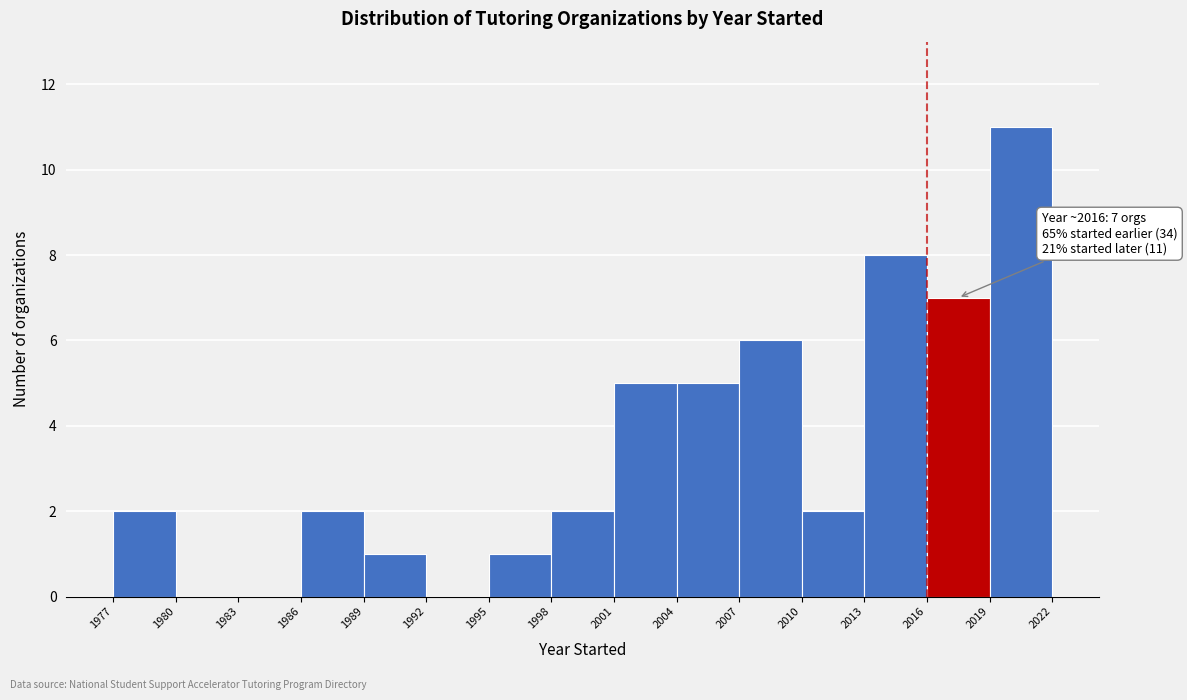

Over which range of the x-axis is the bar tallest?

2019 to 2022